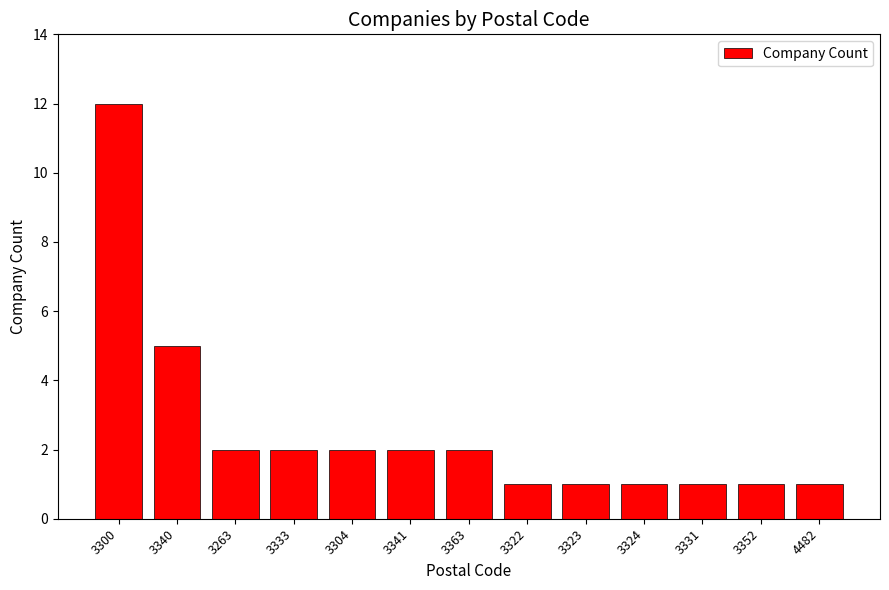

The value at 3323 is 1. True or false?

True